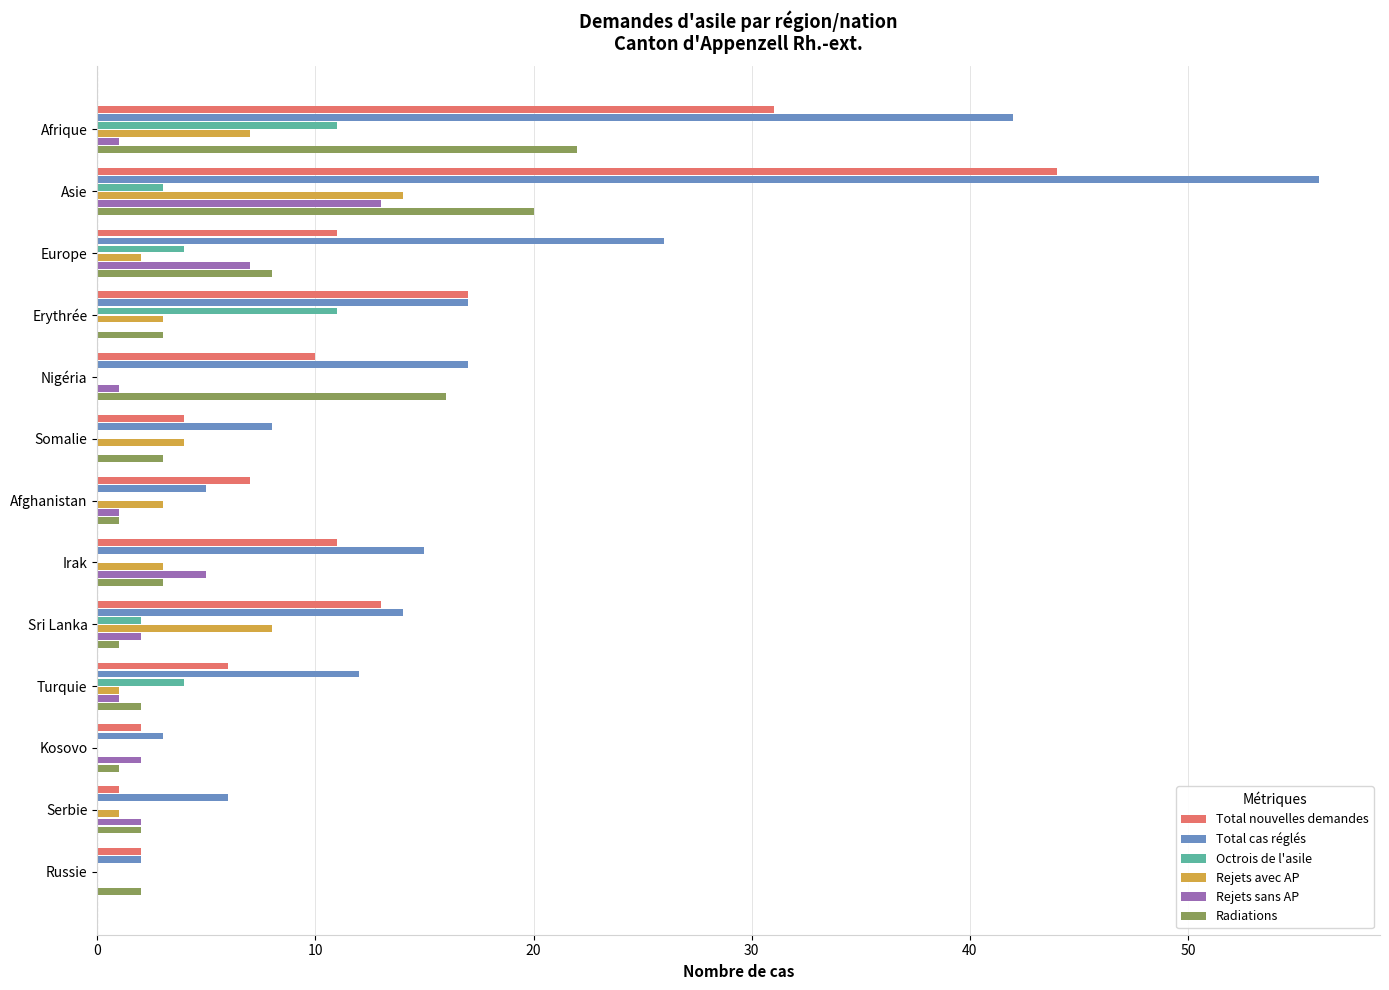

Between Sri Lanka and Serbie, which series saw the biggest shift?

Total nouvelles demandes